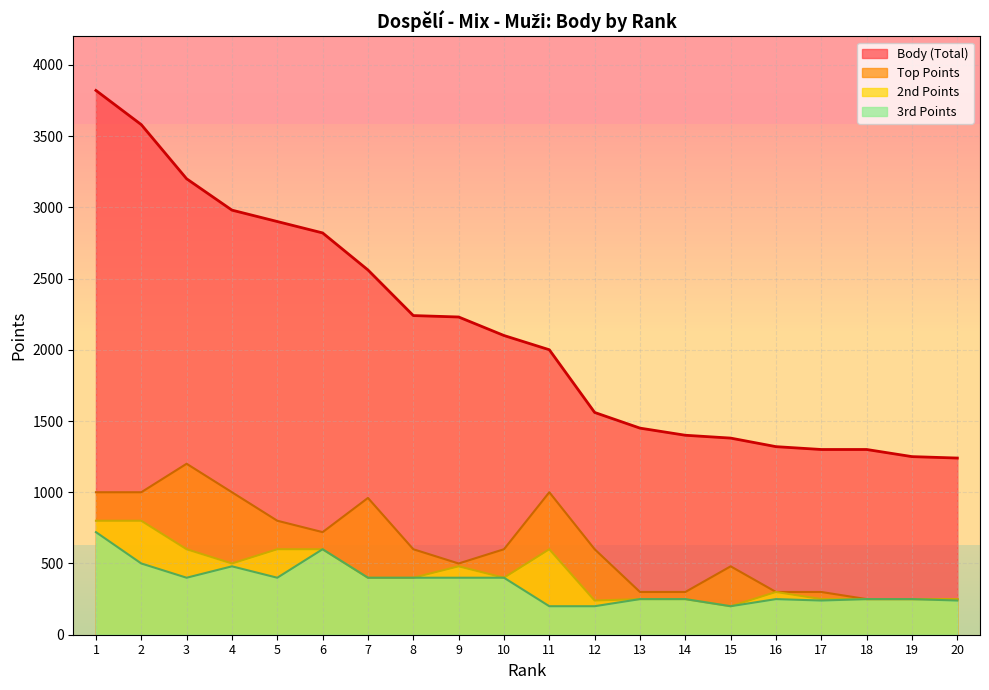

Which has a higher value, 18 or 8?

8